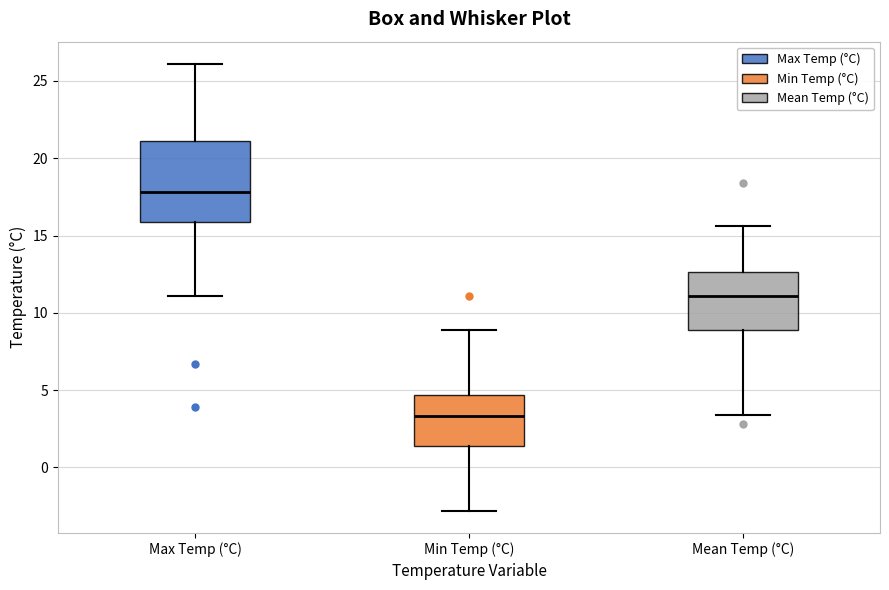

Reading left to right, transcribe this box plot: for each box, give where its median line is, the range the box spans, and where its two whiskers end, as read against the y-axis. The values are not printed on the chart, so give them approximately, as read against the axis.

Max Temp (°C): median 18.0, box 16.0 to 21.0, whiskers 11.0 to 26.0
Min Temp (°C): median 3.5, box 1.5 to 4.5, whiskers -3.0 to 9.0
Mean Temp (°C): median 11.0, box 9.0 to 12.5, whiskers 3.5 to 15.5